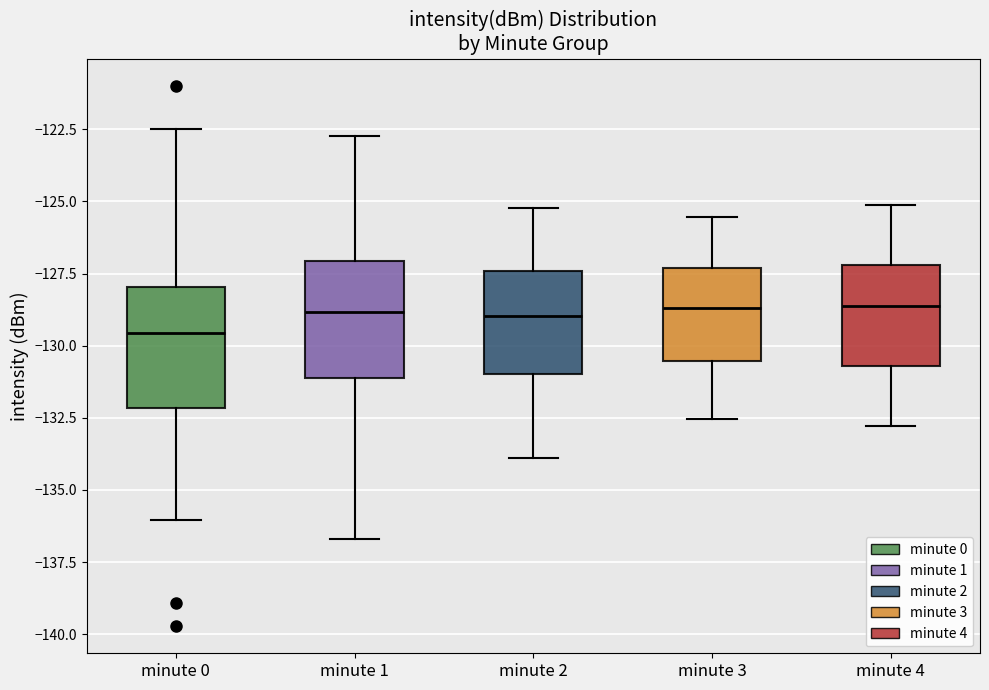

Reading left to right, transcribe this box plot: for each box, give where its median line is, the range the box spans, and where its two whiskers end, as read against the y-axis. The values are not printed on the chart, so give them approximately, as read against the axis.

minute 0: median -129.5, box -132.0 to -128.0, whiskers -136.0 to -122.5
minute 1: median -129.0, box -131.0 to -127.0, whiskers -136.5 to -122.5
minute 2: median -129.0, box -131.0 to -127.5, whiskers -134.0 to -125.0
minute 3: median -128.5, box -130.5 to -127.5, whiskers -132.5 to -125.5
minute 4: median -128.5, box -130.5 to -127.0, whiskers -133.0 to -125.0